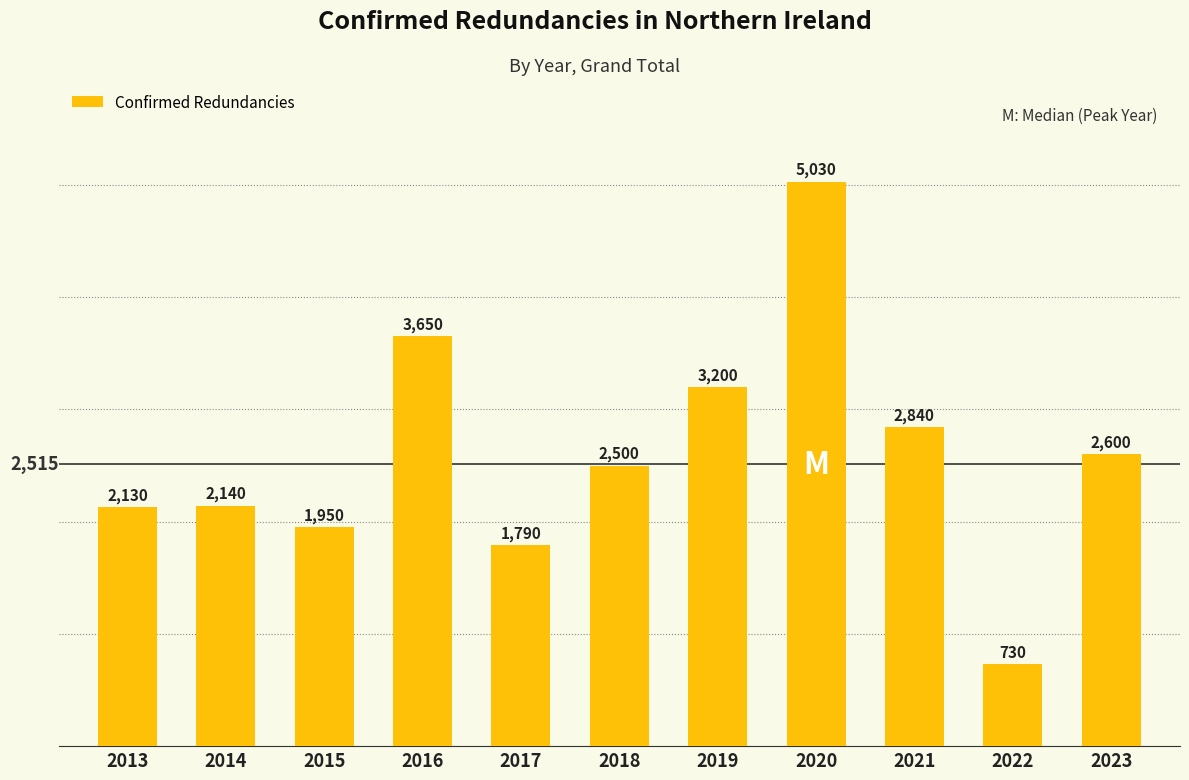

Reading left to right, what are all the values shown in this chart?

2130	2140	1950	3650	1790	2500	3200	5030	2840	730	2600